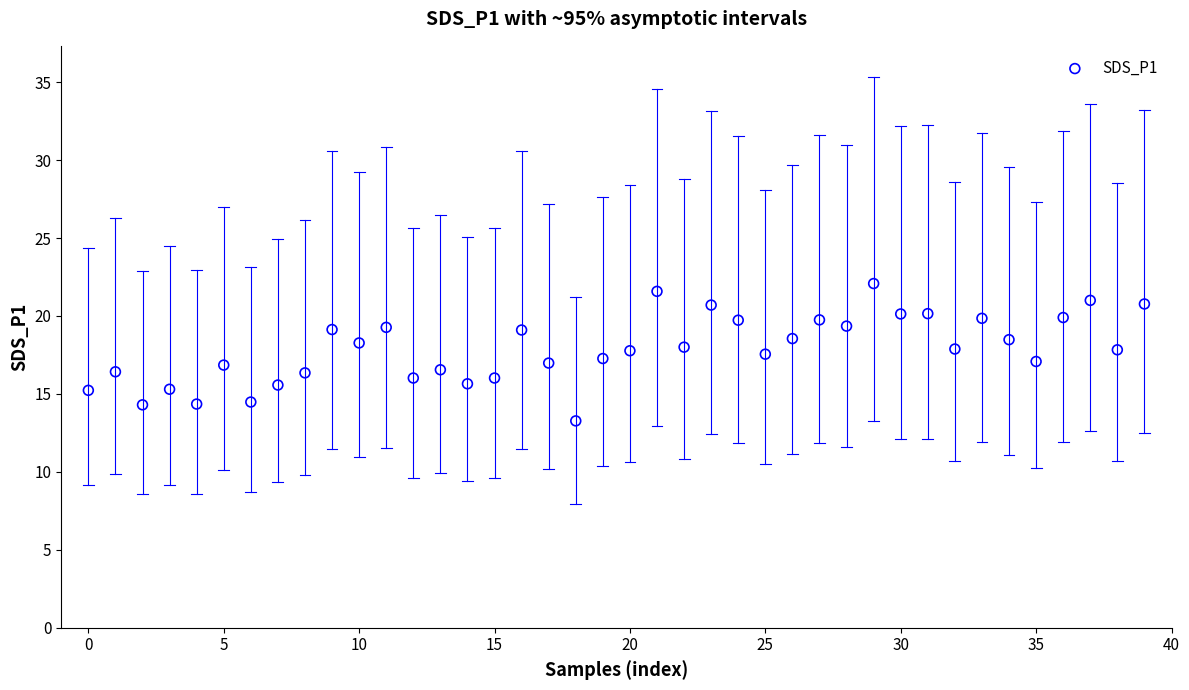

What is the range of Y values (max minus min)?

8.8